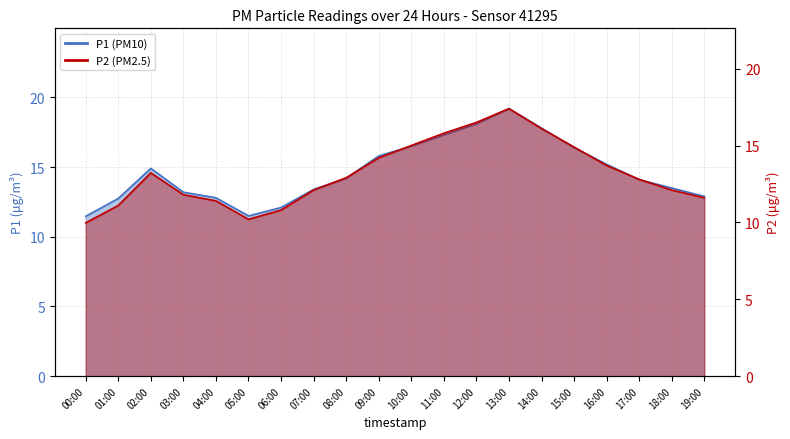

How many values in the P2 (PM2.5) series exceed 12?

13